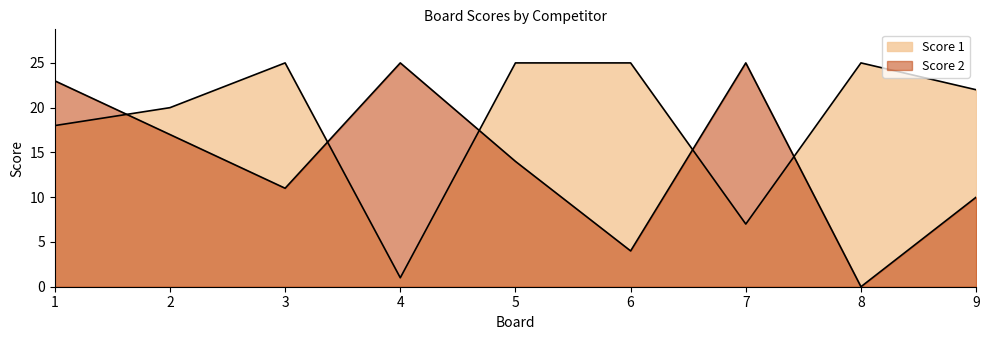

Which label corresponds to the smallest value in the chart?

8